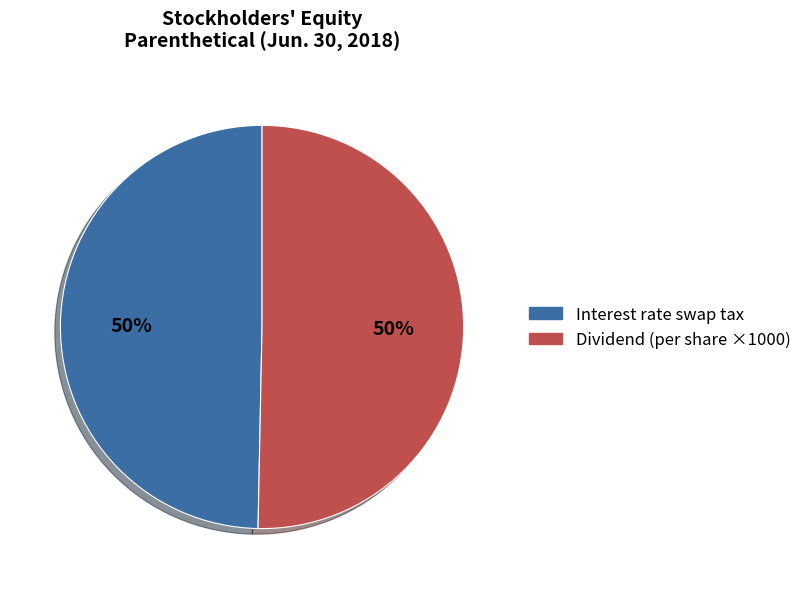

Approximately how many times larger is the value at Interest rate swap tax compared to Dividend (per share ×1000)?

1.0